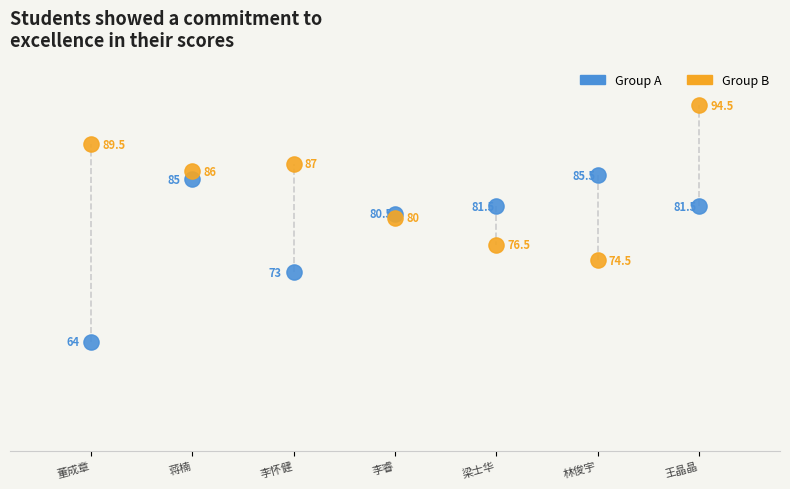

In the Group B series, what Y value is closest to 84?

86.0